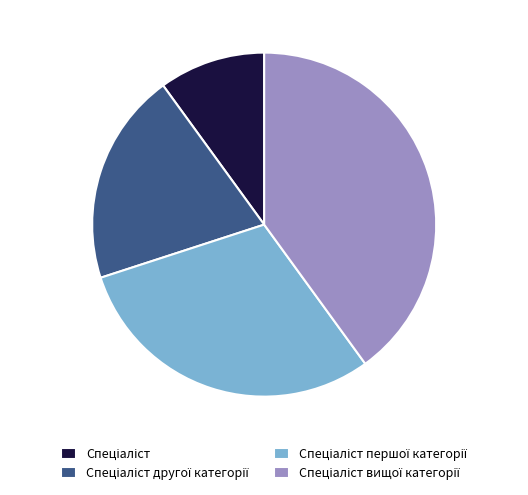

Is there any slice that represents more than half of the pie?

No